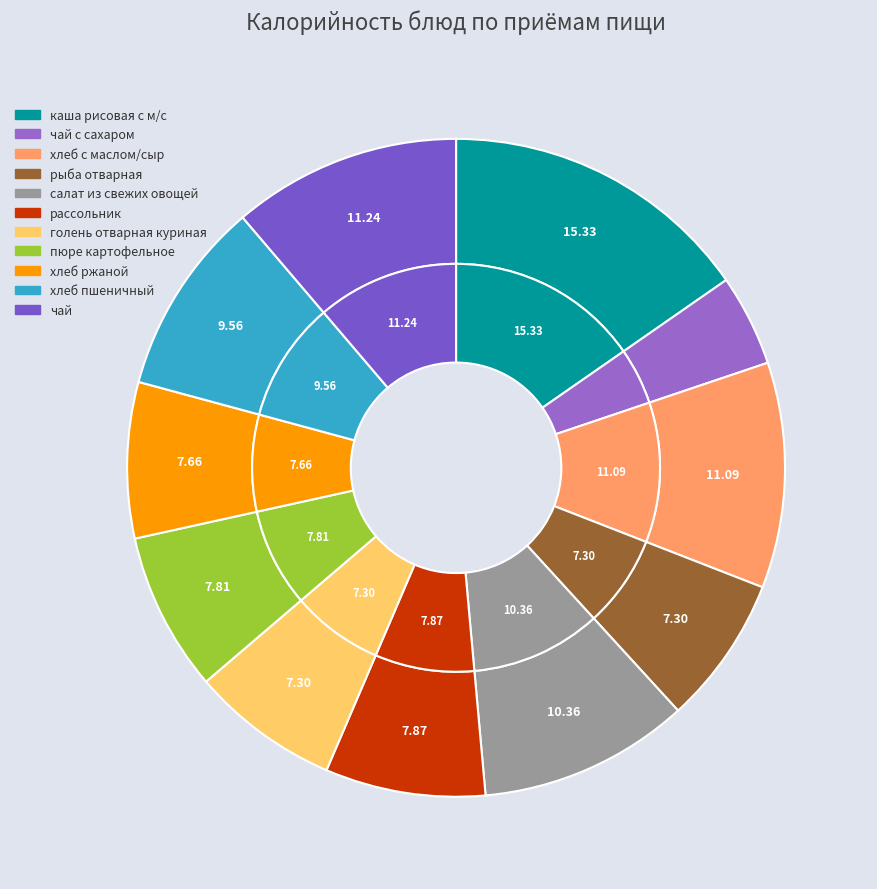

To the nearest percent, what is the difference between the largest and smallest slice percentages?

11%